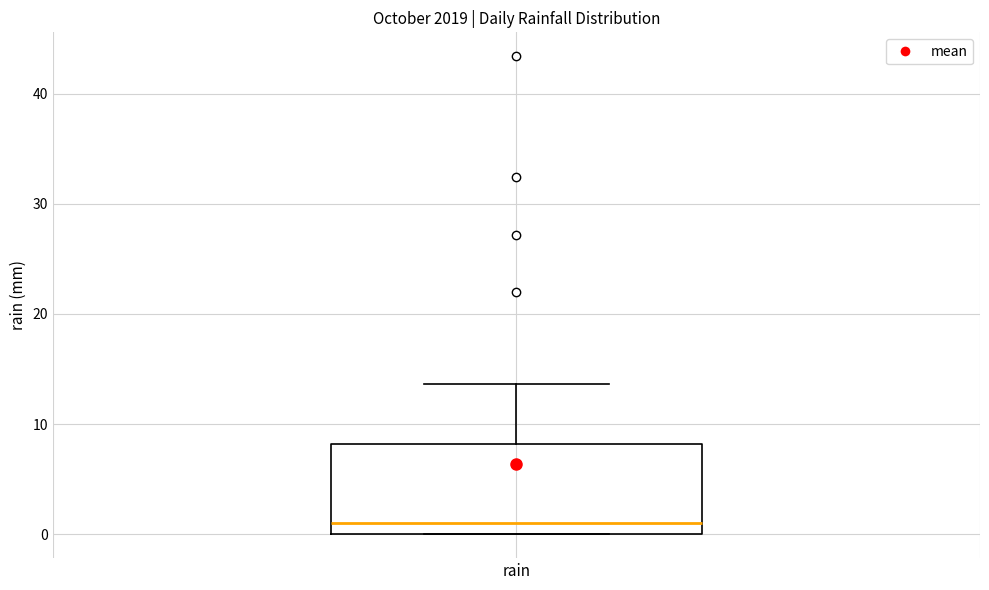

Transcribe this box plot: give where the median line is, the range the box spans, and where the two whiskers end, as read against the y-axis. The values are not printed on the chart, so give them approximately, as read against the axis.

median 1, box 0 to 8, whiskers 0 to 14